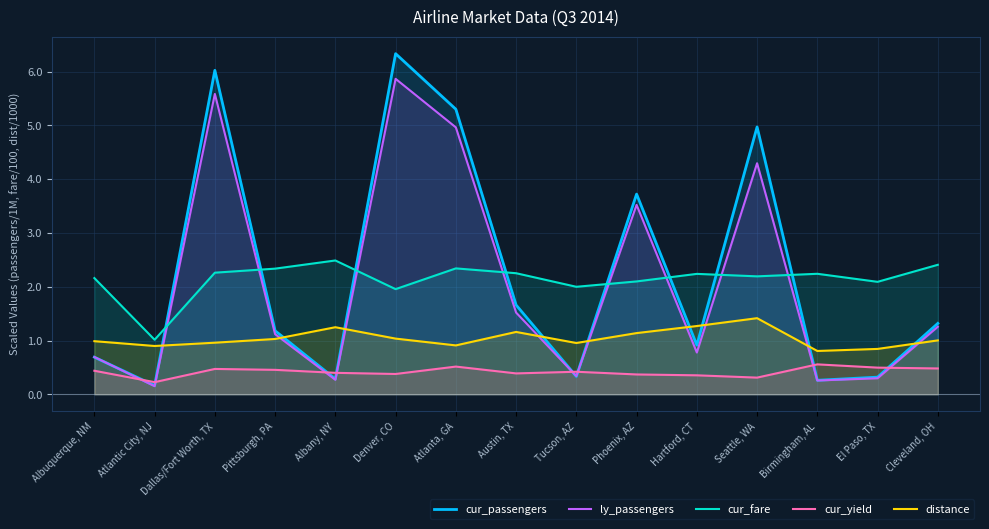

At which category does cur_yield reach its first local valley?

Atlantic City, NJ